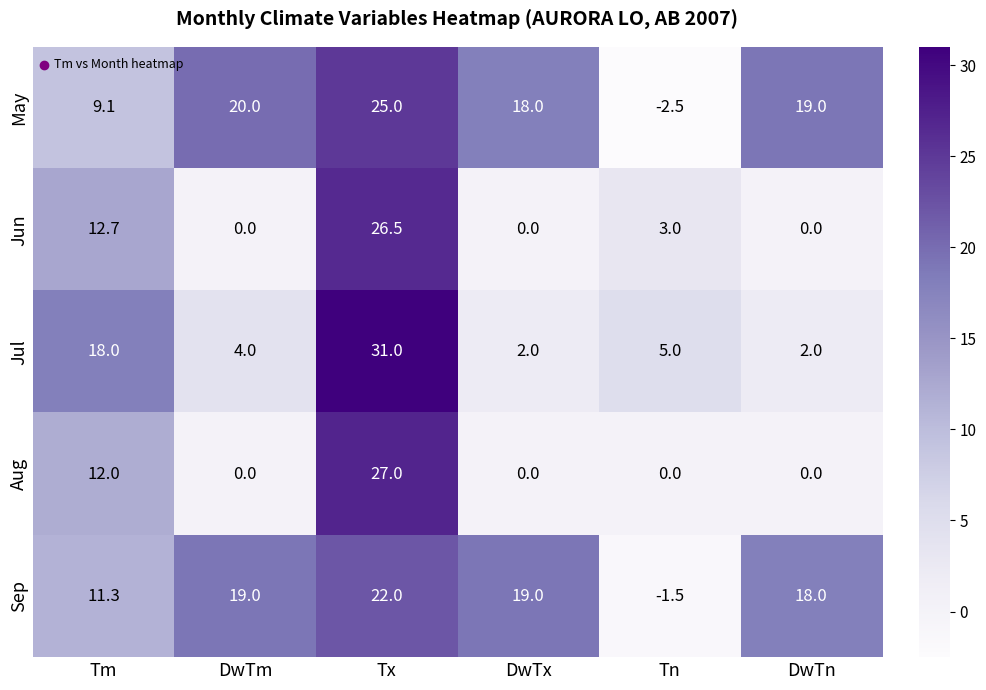

What is the spread (max minus min) of values at Tm?

8.9